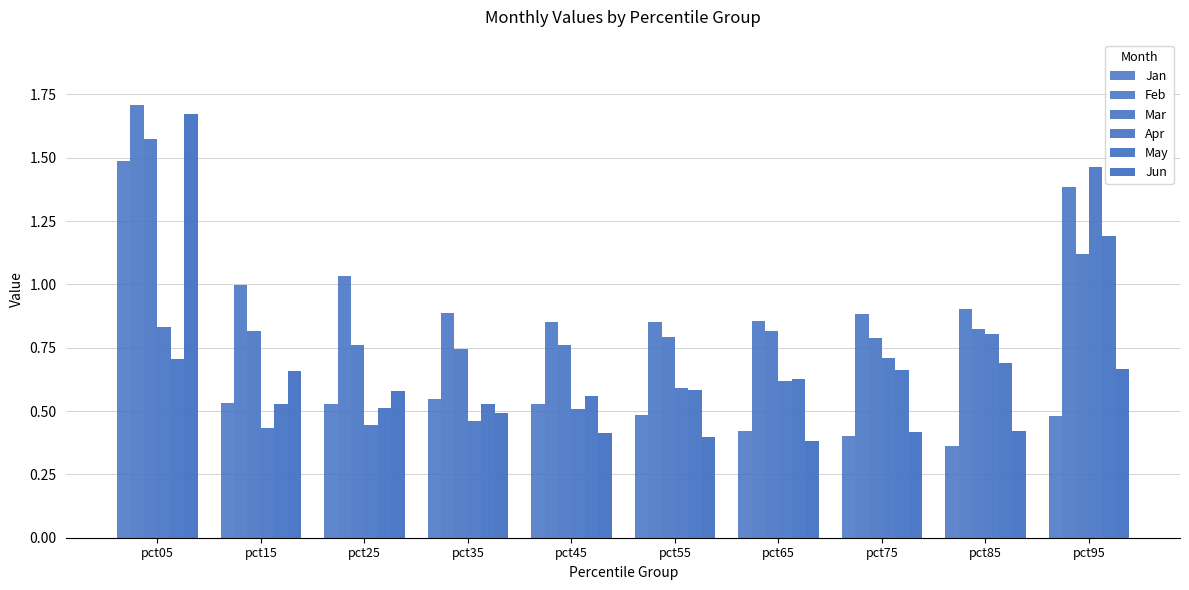

Is it true that Jan equals 0.7 at pct65?

False